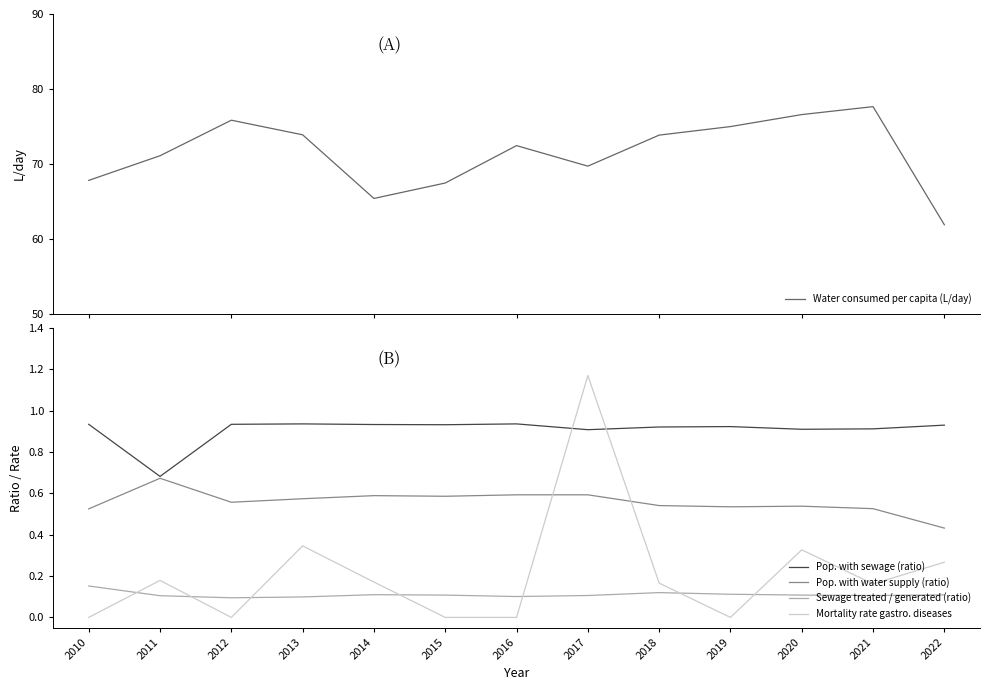

At which category does Mortality rate gastro. diseases reach its first local peak?

2011